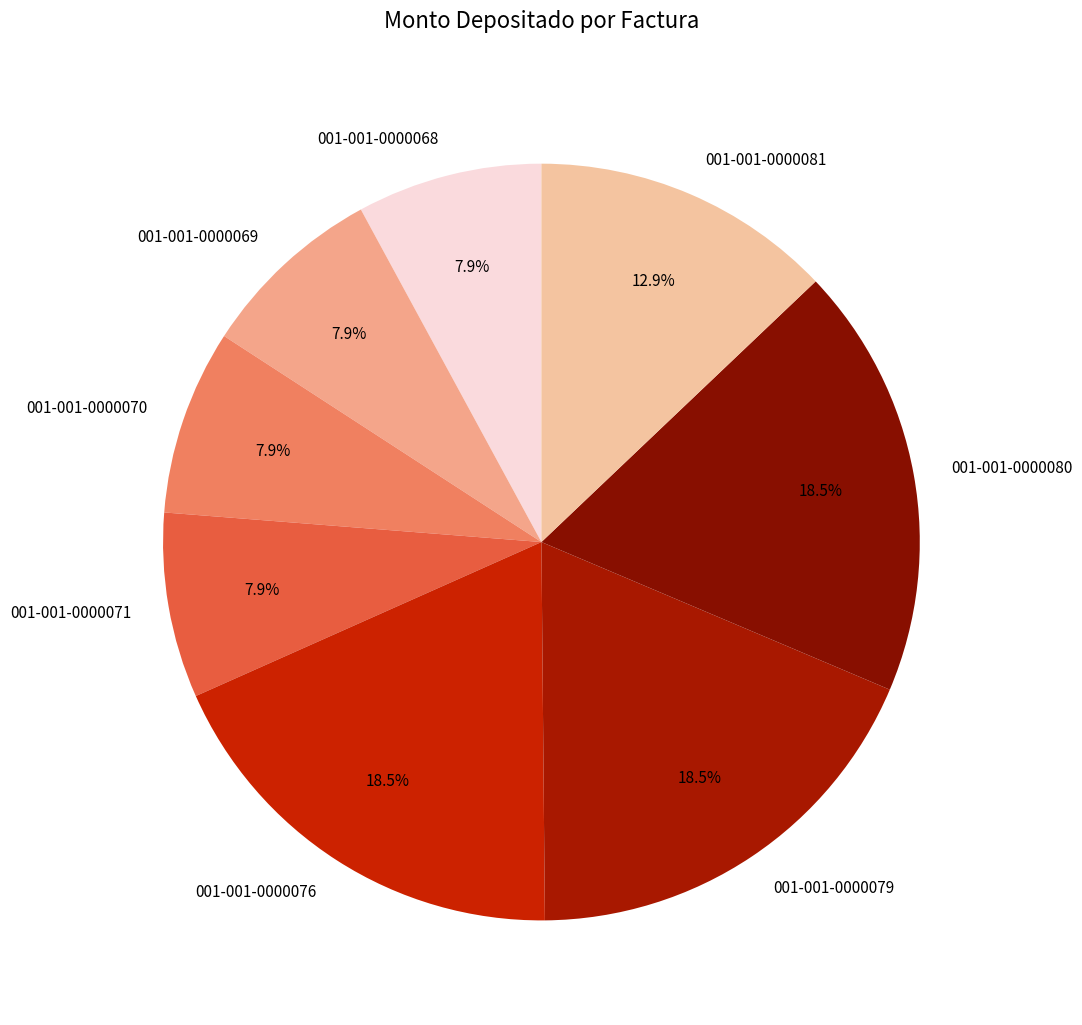

What is the total percentage of 001-001-0000068 and 001-001-0000070?

15.8%